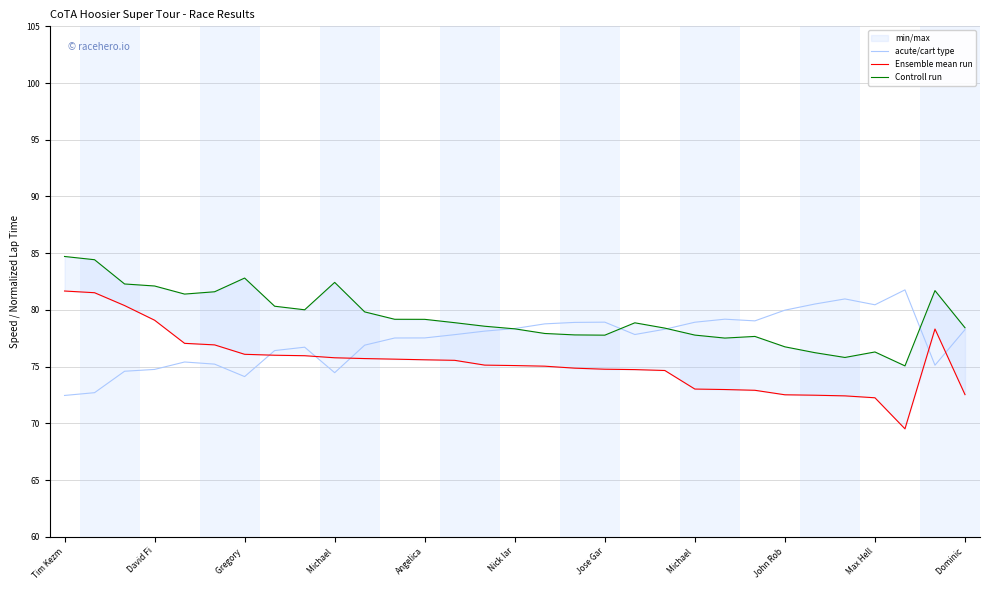

The Ensemble mean run series shows 73.0 at 22. True or false?

True